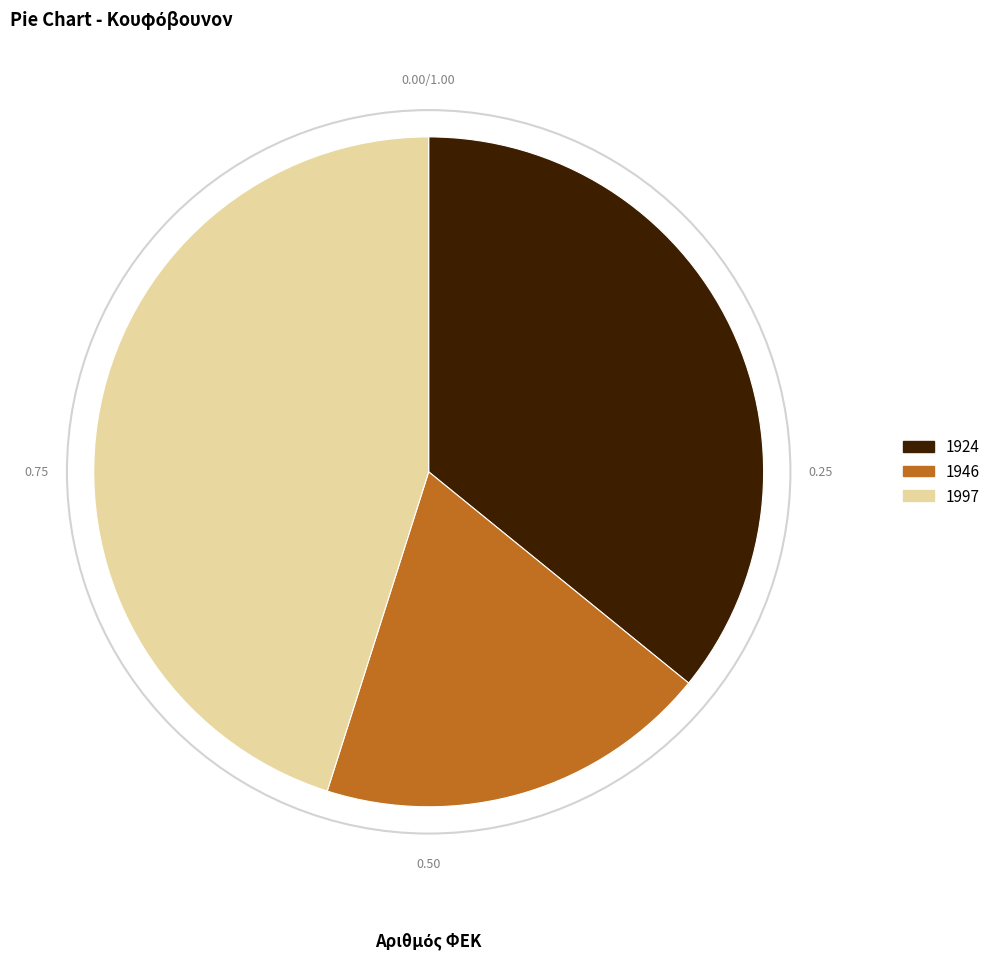

What is the ratio of the value at 1997 to the value at 1924?

1.3